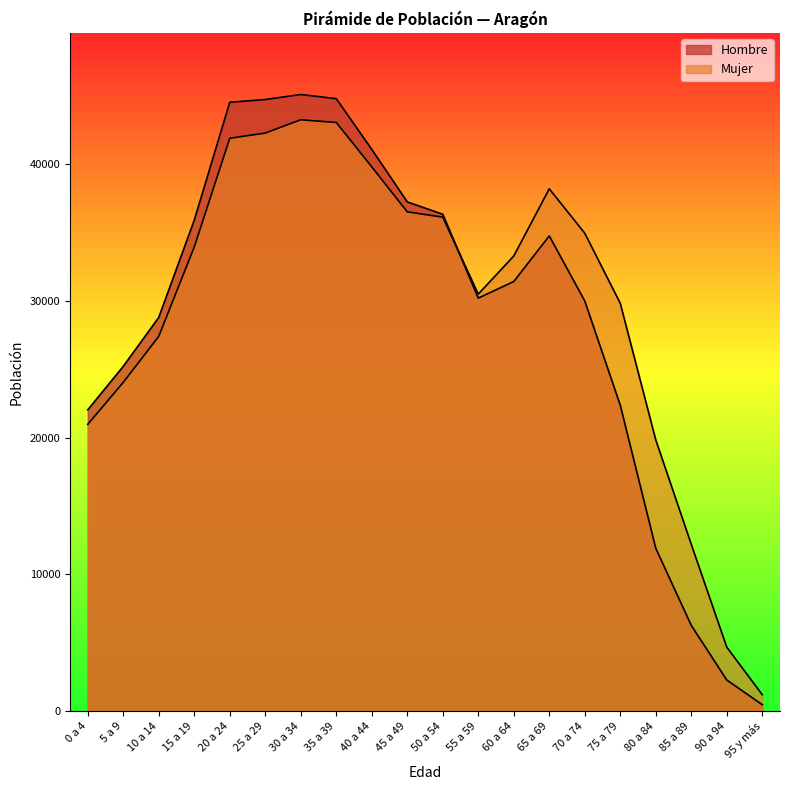

Between 40 a 44 and 95 y más, which series saw the biggest shift?

Hombre